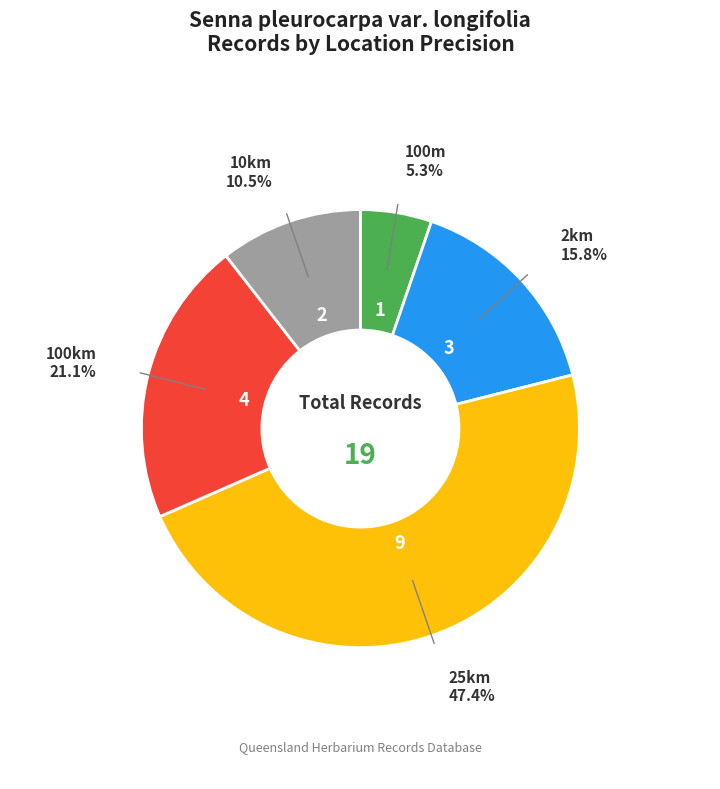

Which slice is the smallest?

100m